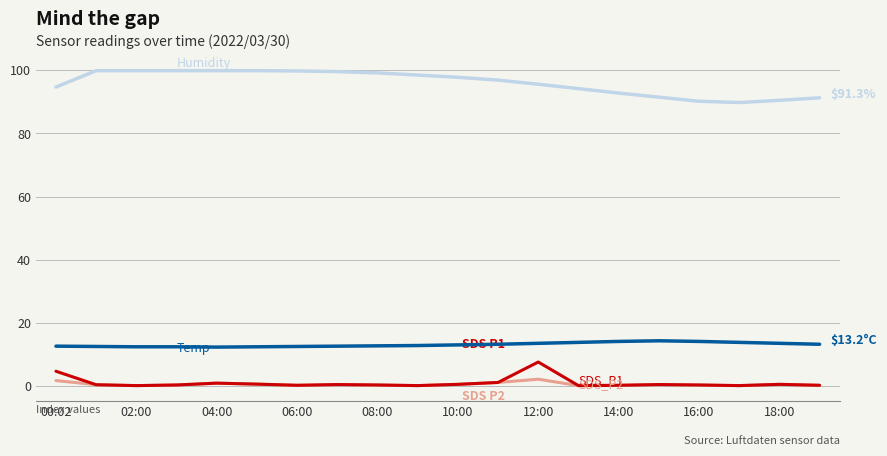

What is the greatest value displayed?

99.9